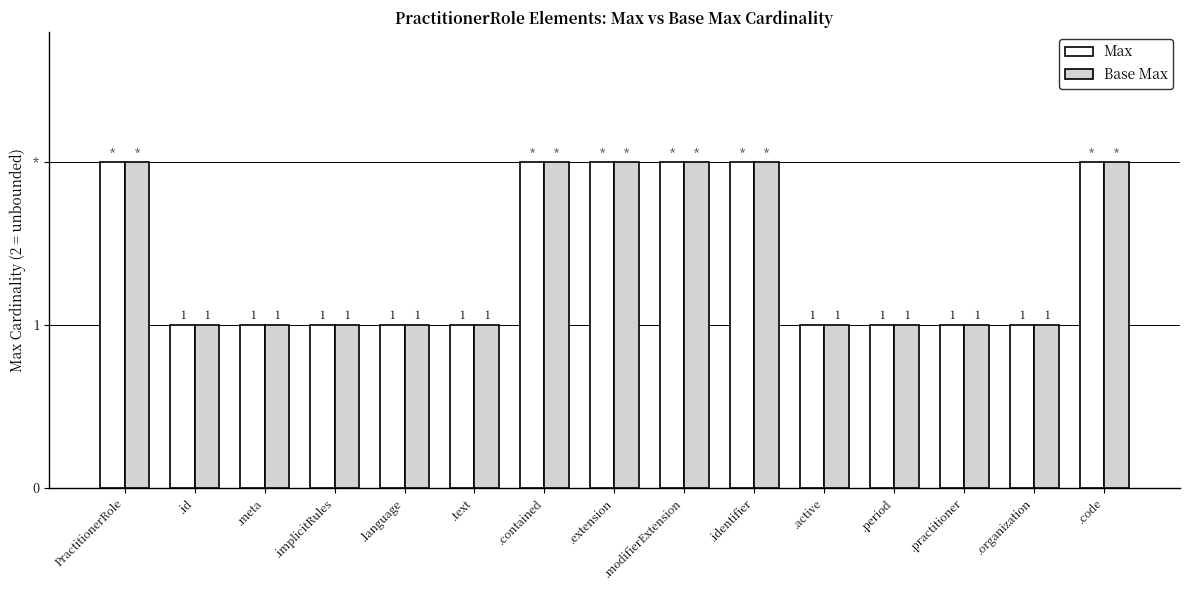

What is the average value of the Max series?

1